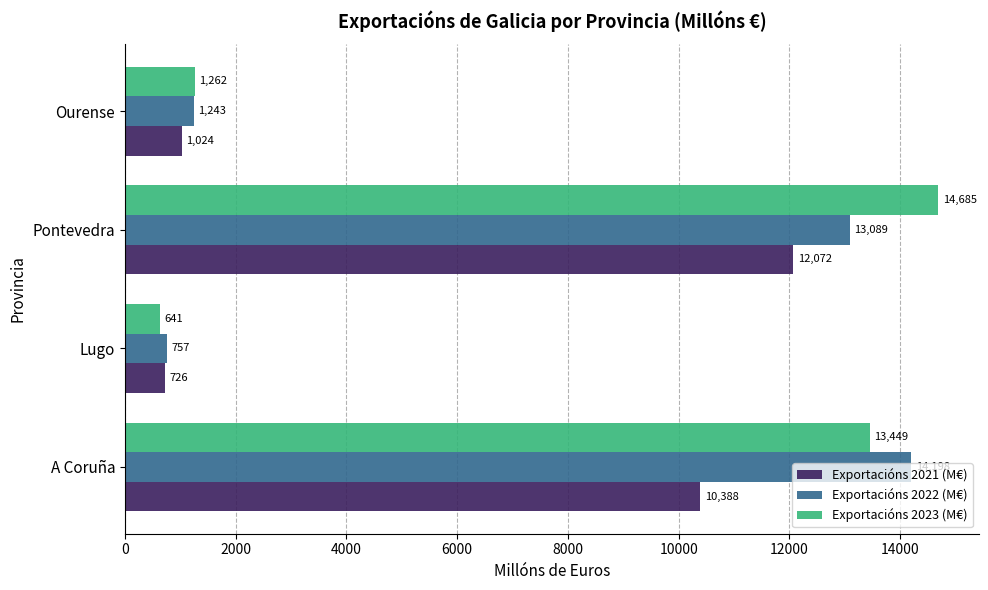

What is the difference between the maximum and minimum values in the Exportacións 2023 (M€) series?

14043.9